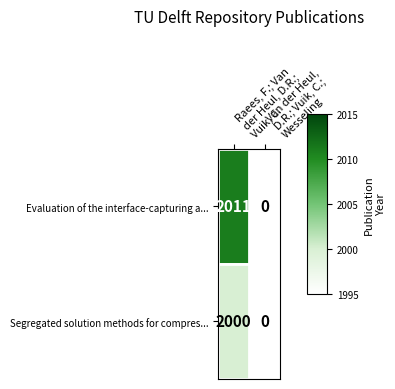

What is the difference between the maximum and minimum values in the Evaluation of the interface-capturing a... series?

2011